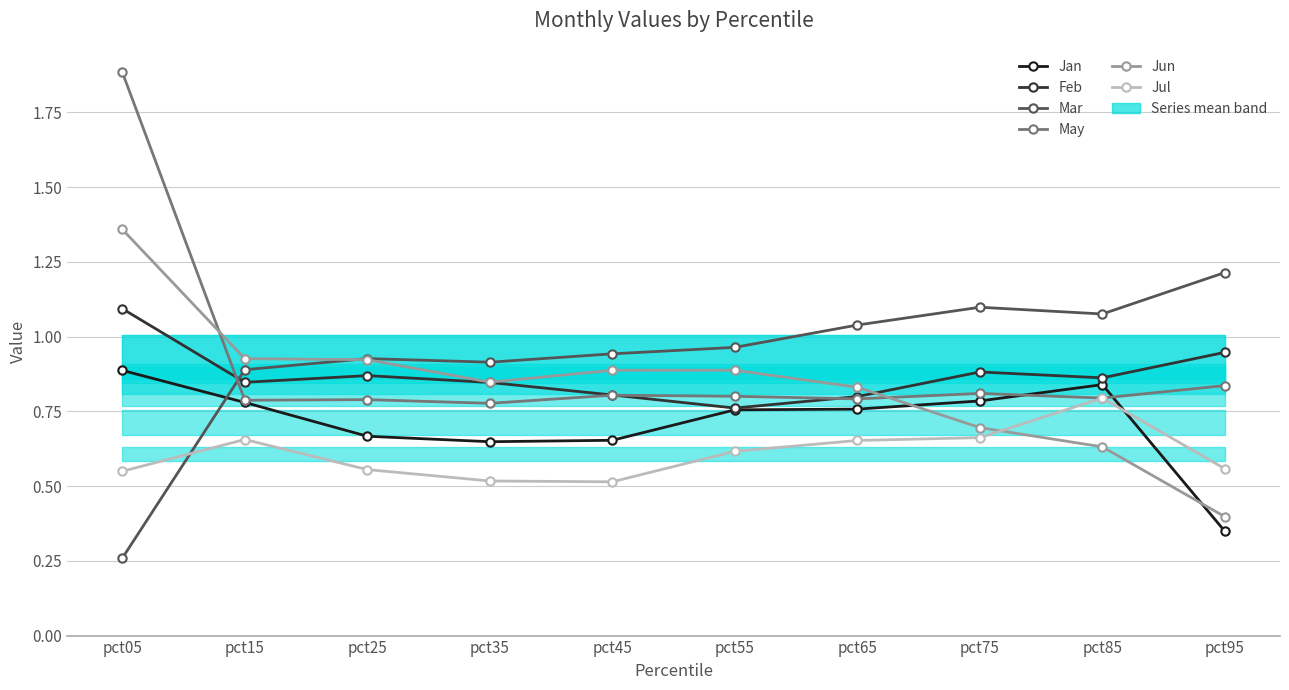

Where do Feb and Jun first cross each other?

pct65 and pct75